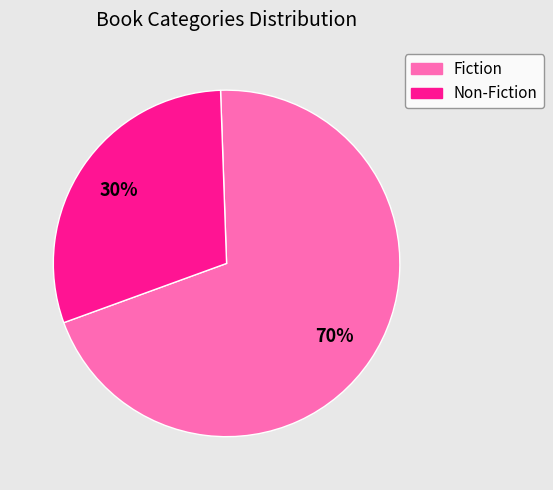

To the nearest percent, what is the average slice percentage?

50%